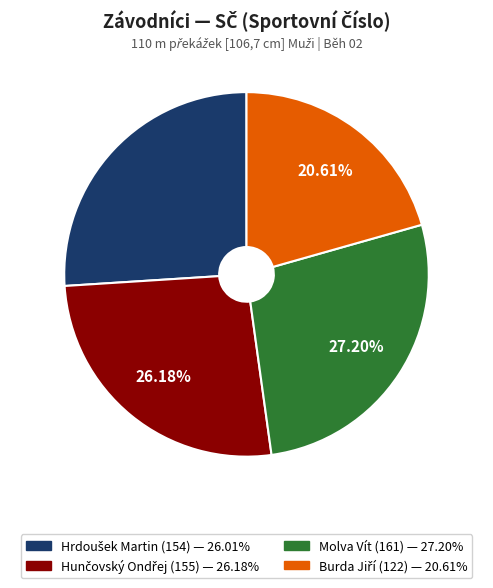

What is the largest slice in the pie chart?

Molva Vít